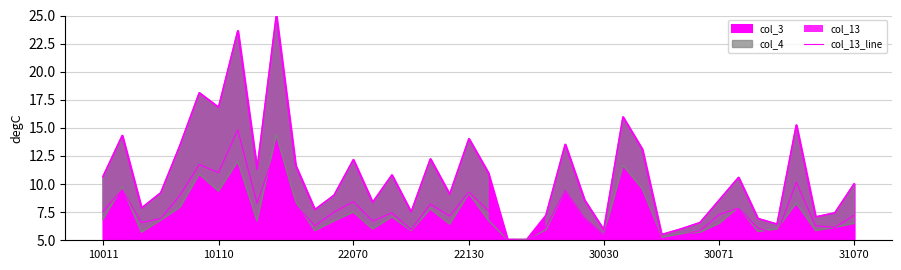

Where does the data first go above 7?

10011